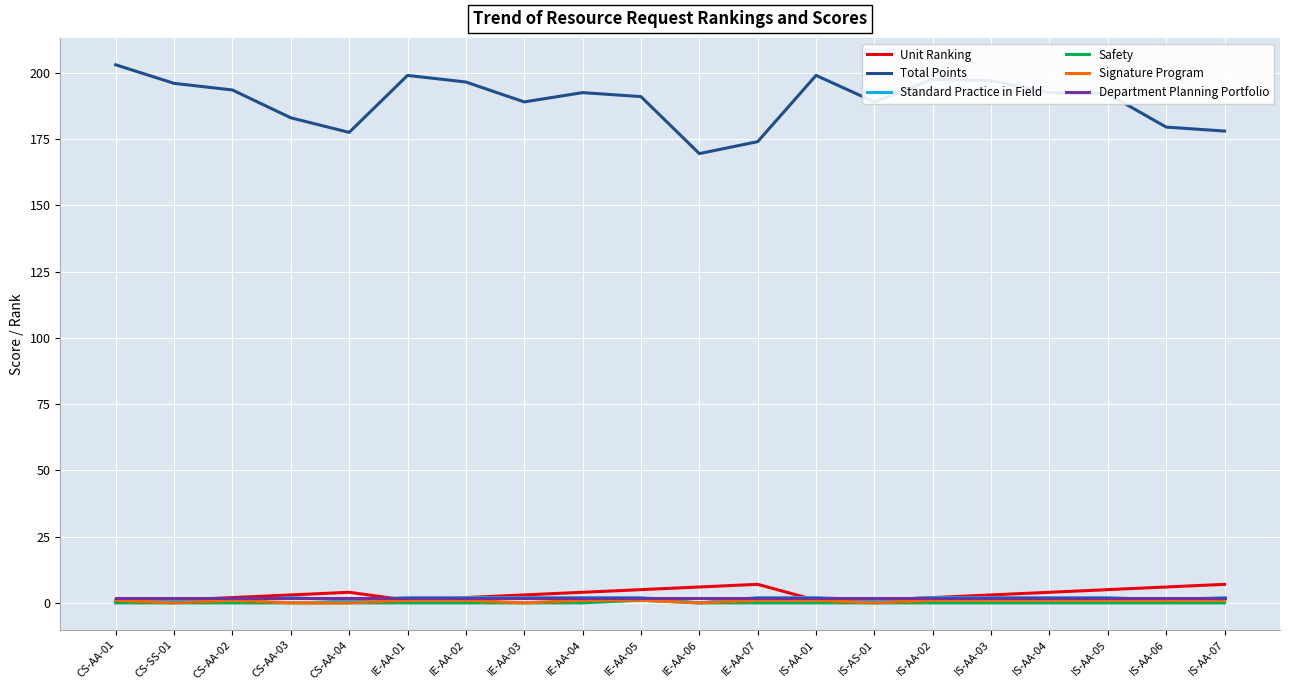

What is the highest value of the Total Points series?

203.0